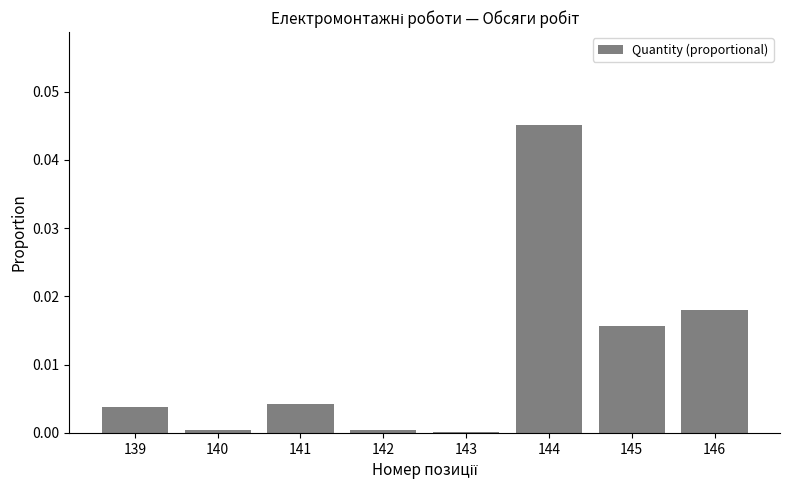

Which has a higher value, 146 or 145?

146